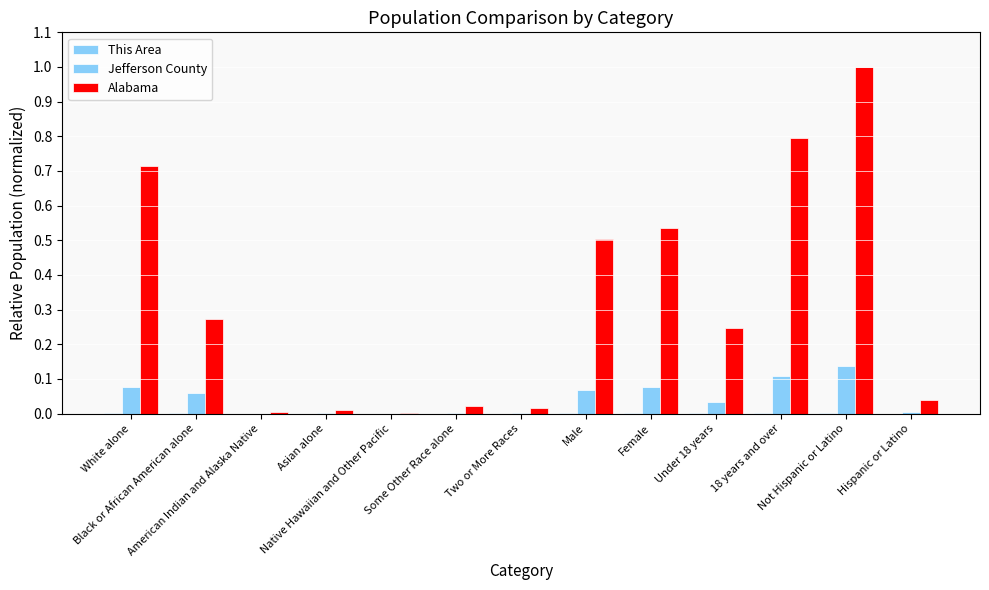

Count the number of data series in this chart.

3